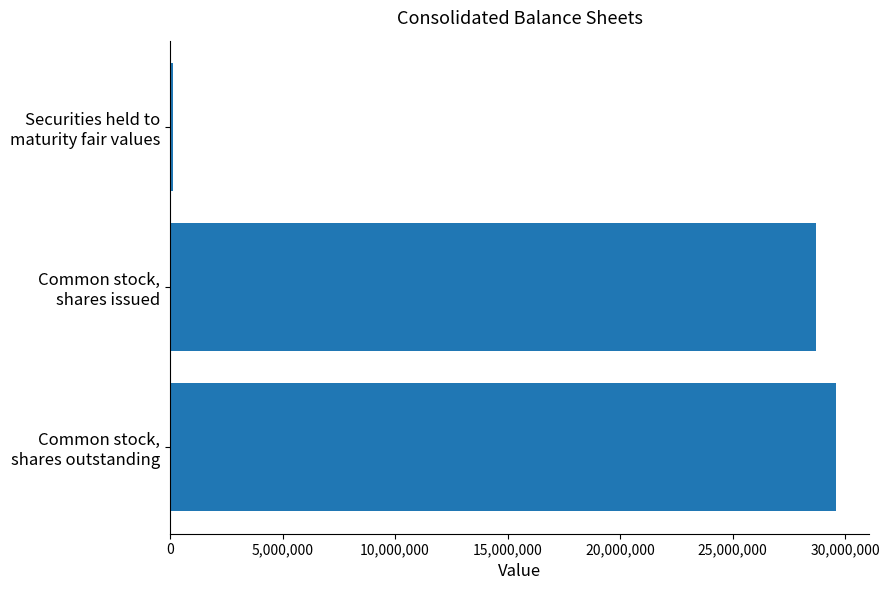

Reading top to bottom, list all the values displayed in this chart.

112114	28687832	29601264